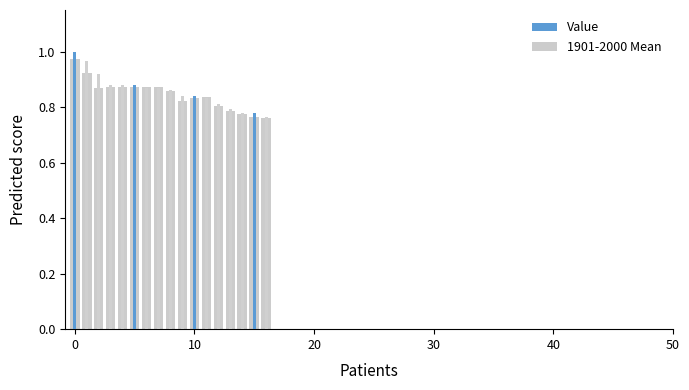

What is the label of the 9th bar from the right?

8